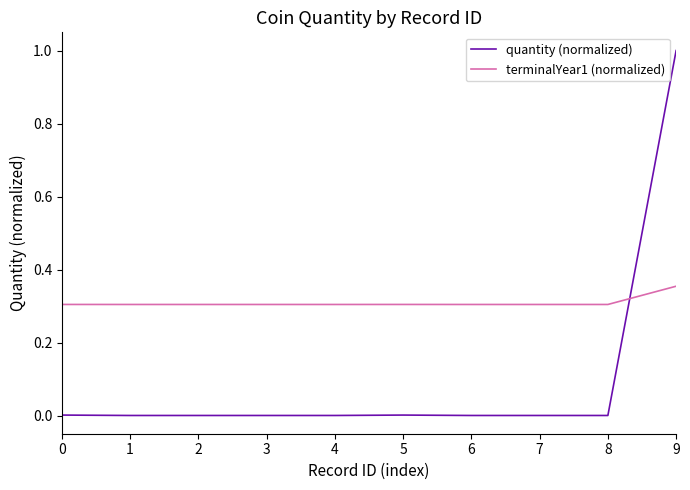

The value of terminalYear1 (normalized) at 2 is 0.5. True or false?

False